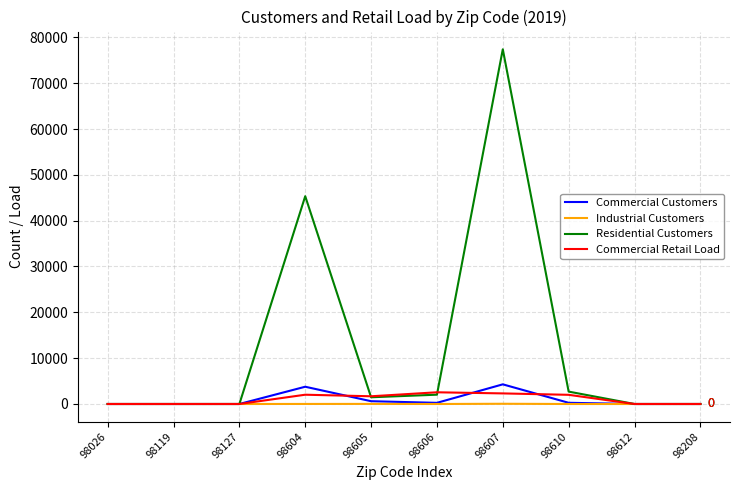

The value of Industrial Customers at 98606 is 0.0. True or false?

True